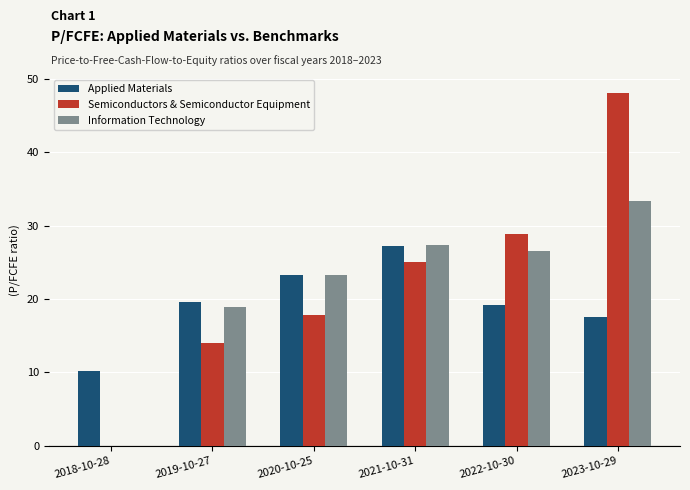

How many positive values does the Information Technology series have?

5